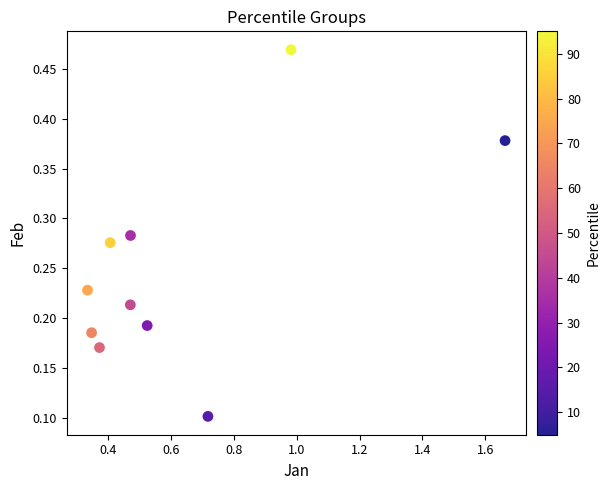

What is the range of X values (max minus min)?

1.3